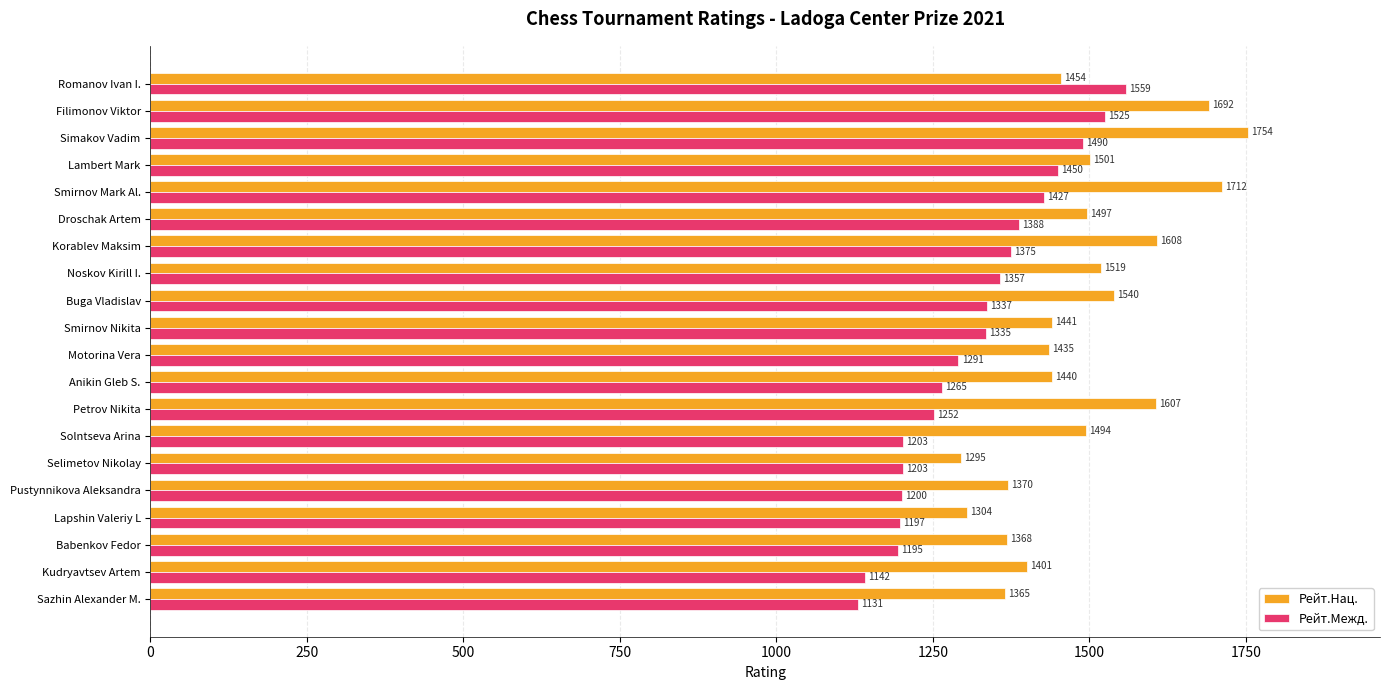

What are all the series names shown in the legend?

Рейт.Нац., Рейт.Межд.